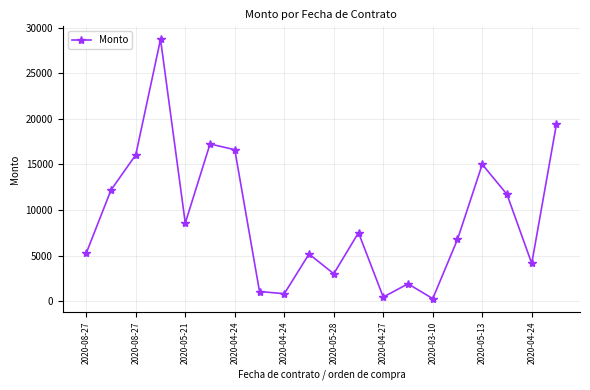

What is the sum of all values?

181813.6